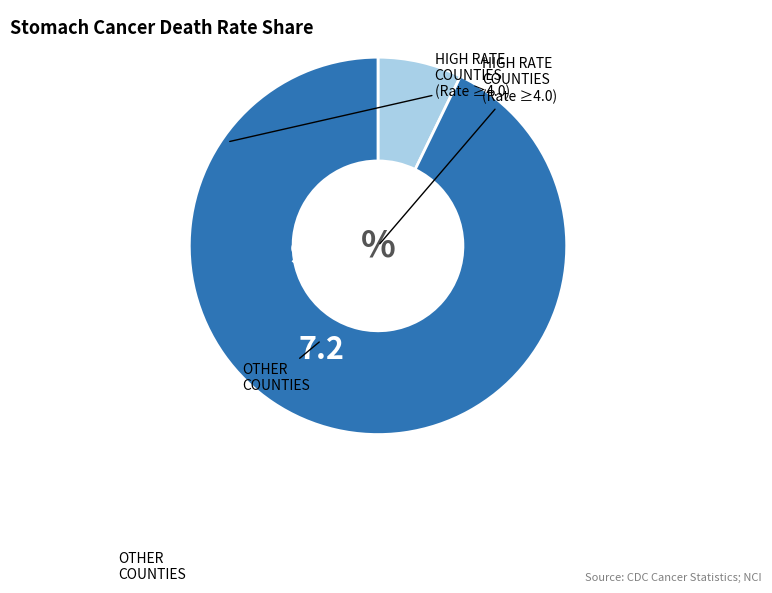

Is there a majority slice in this chart?

Yes